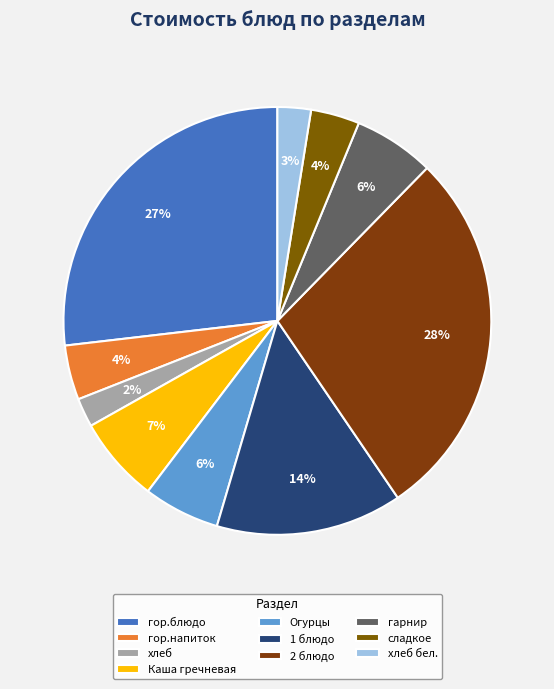

Combined, what portion of the pie is гор.блюдо and гарнир?

33.0%